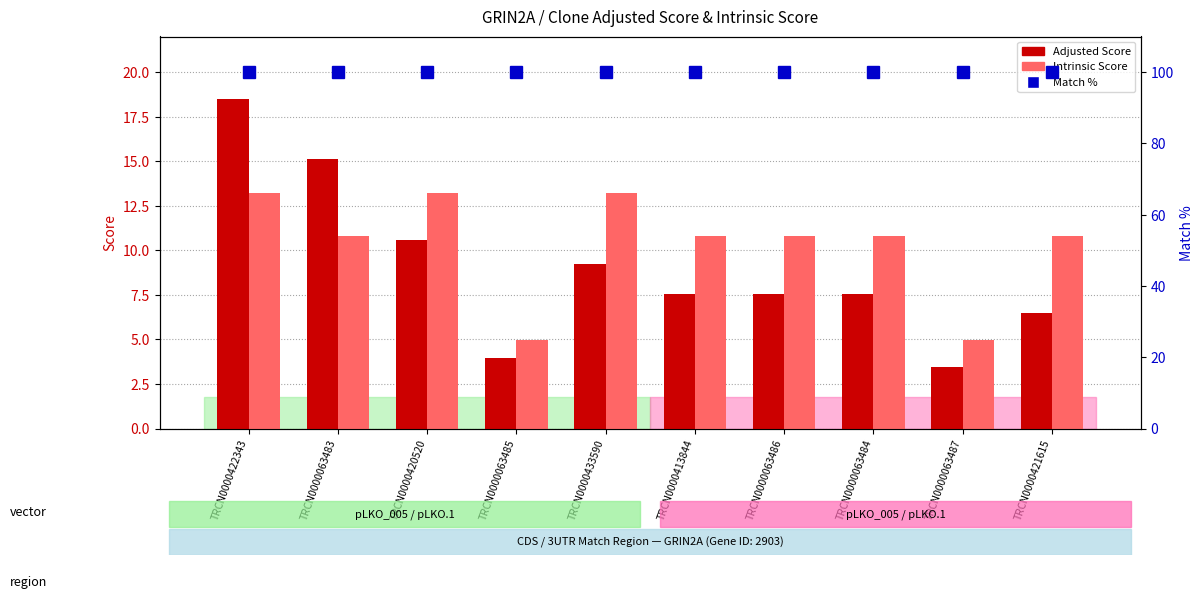

Reading left to right, what are all the values shown in this chart?

Adjusted Score: 18.5	15.1	10.6	4.0	9.2	7.6	7.6	7.6	3.5	6.5
Intrinsic Score: 13.2	10.8	13.2	5.0	13.2	10.8	10.8	10.8	5.0	10.8
Match %: 100.0	100.0	100.0	100.0	100.0	100.0	100.0	100.0	100.0	100.0